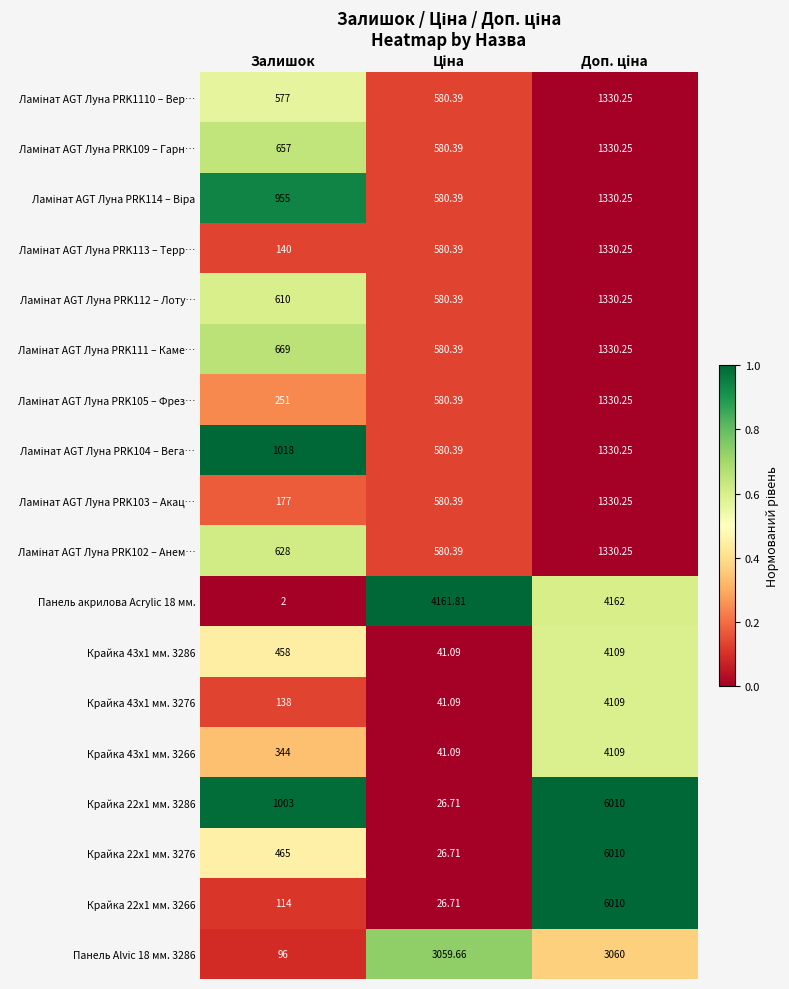

How many data points in Панель акрилова Acrylic 18 мм. are less than 4161?

1